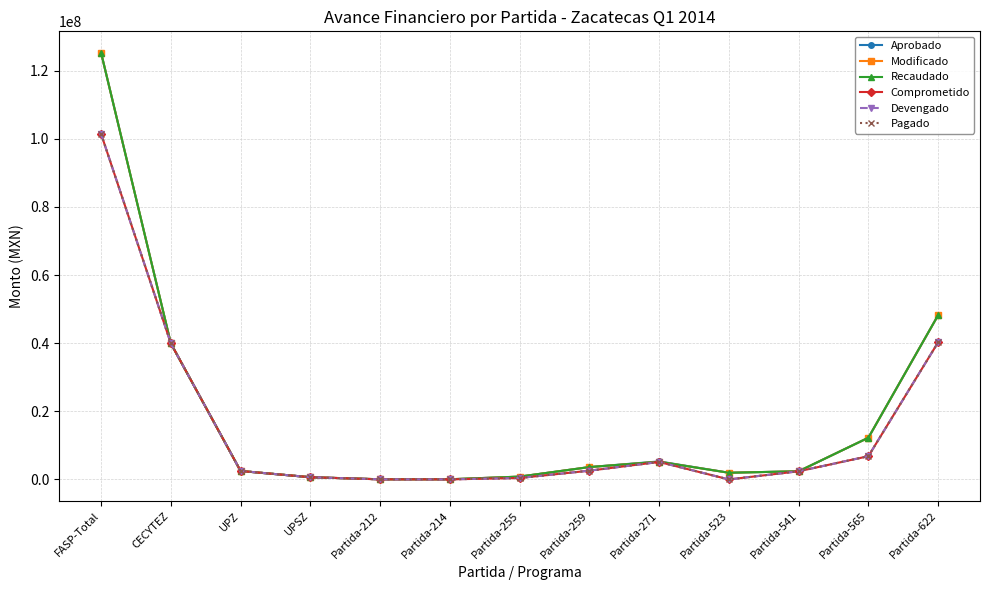

Which series changed the most between UPZ and Partida-271?

Aprobado